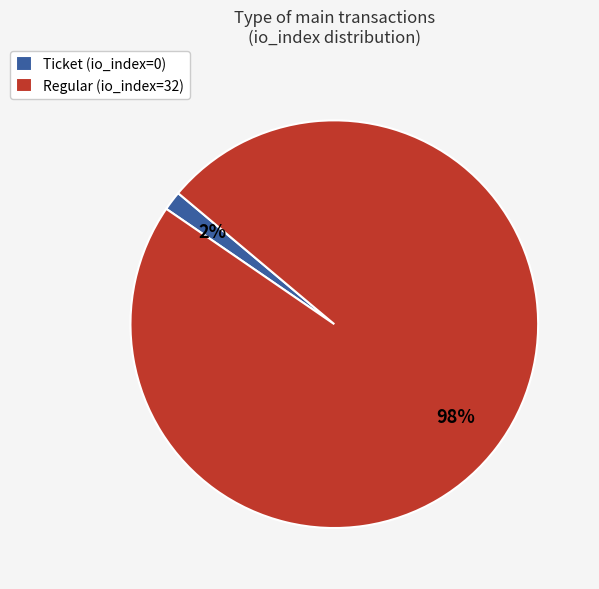

Between Regular (io_index=32) and Ticket (io_index=0), which is larger?

Regular (io_index=32)